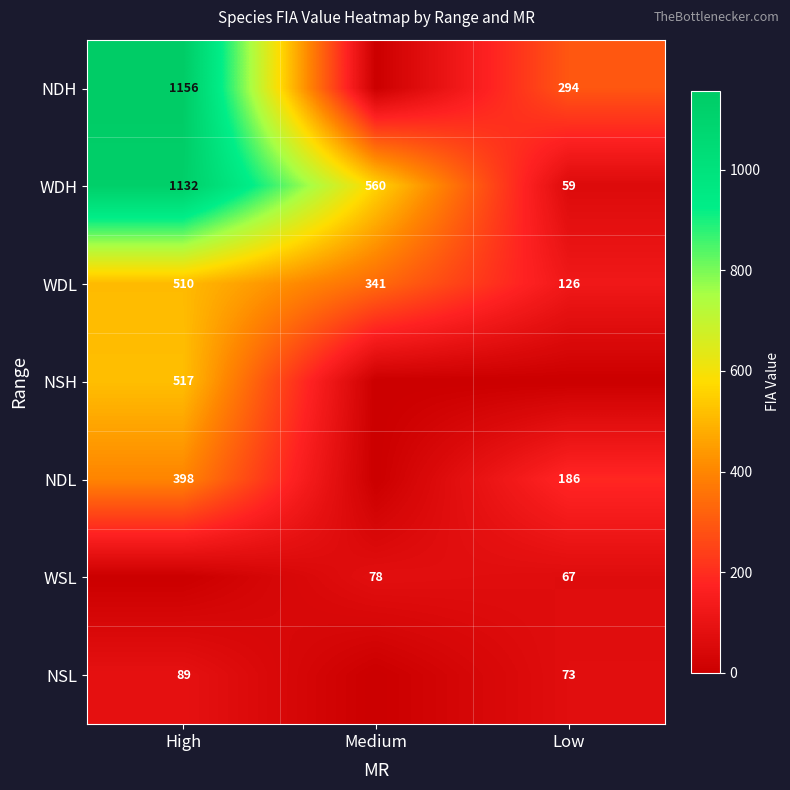

What is the difference between the WSL values at Medium and Low?

11